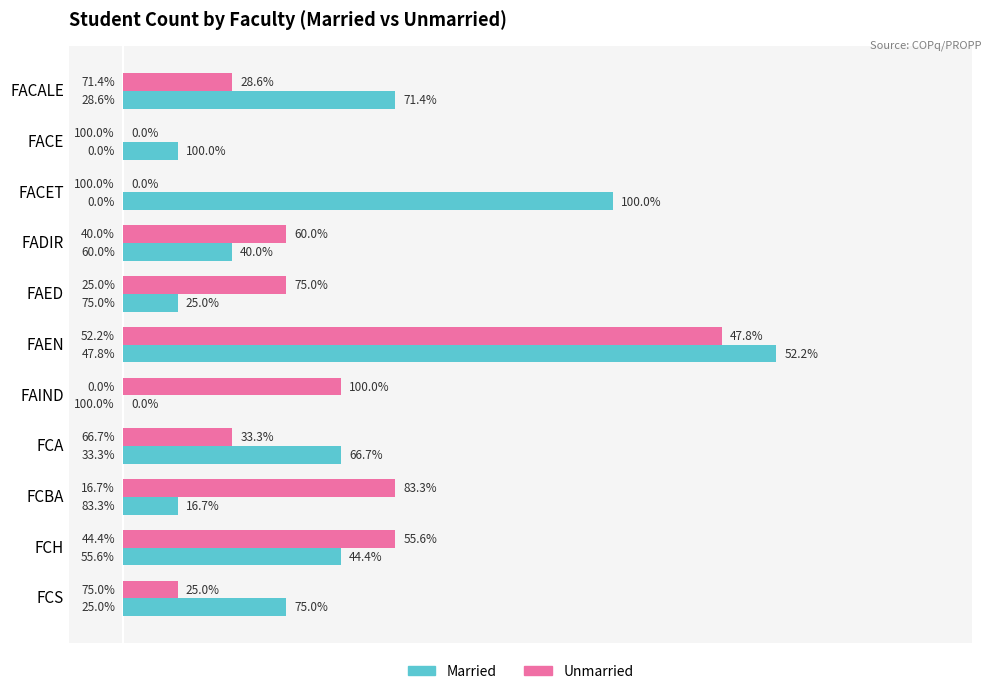

What are all the series names shown in the legend?

Married, Unmarried